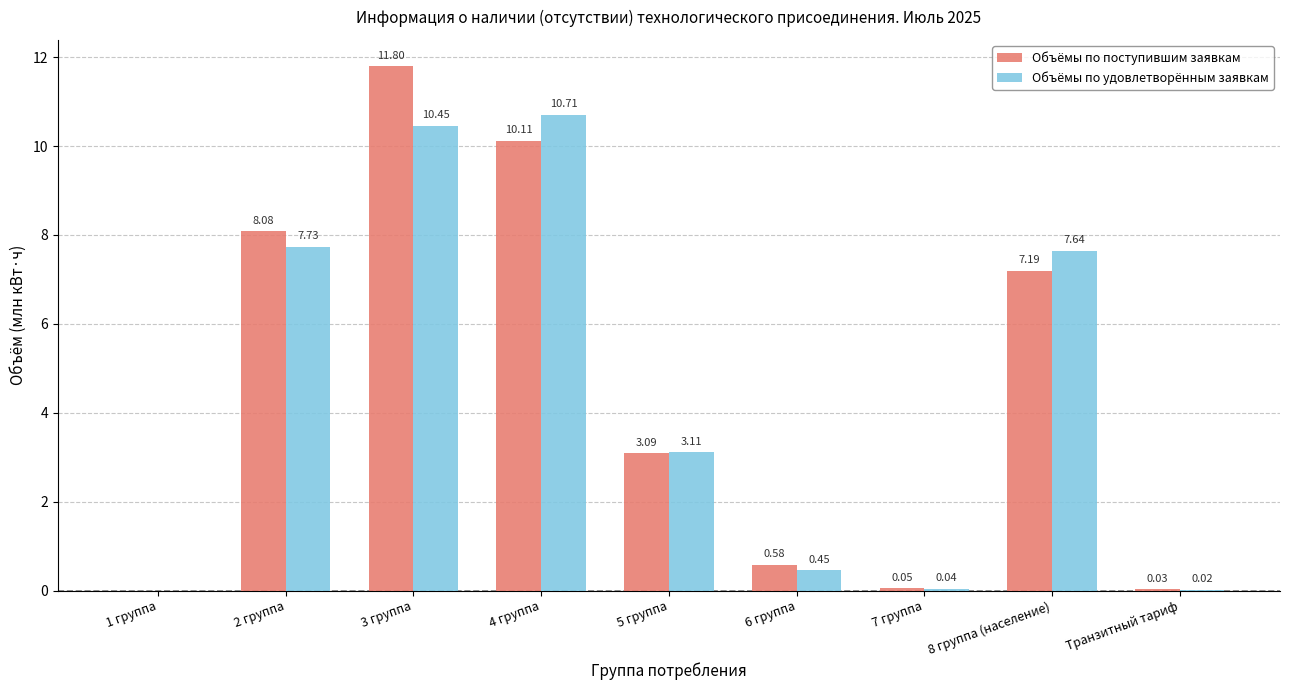

At which label is Объёмы по удовлетворённым заявкам closest to 5?

5 группа